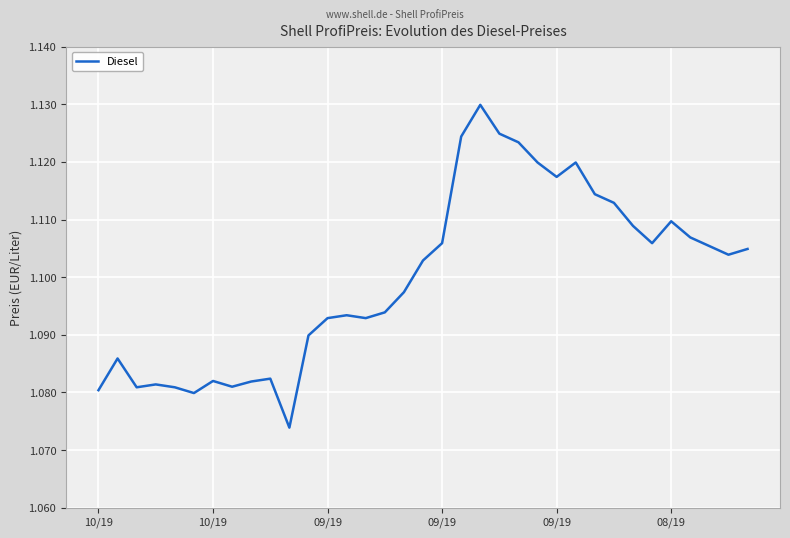

Is this an area chart (filled region under the line)?

No